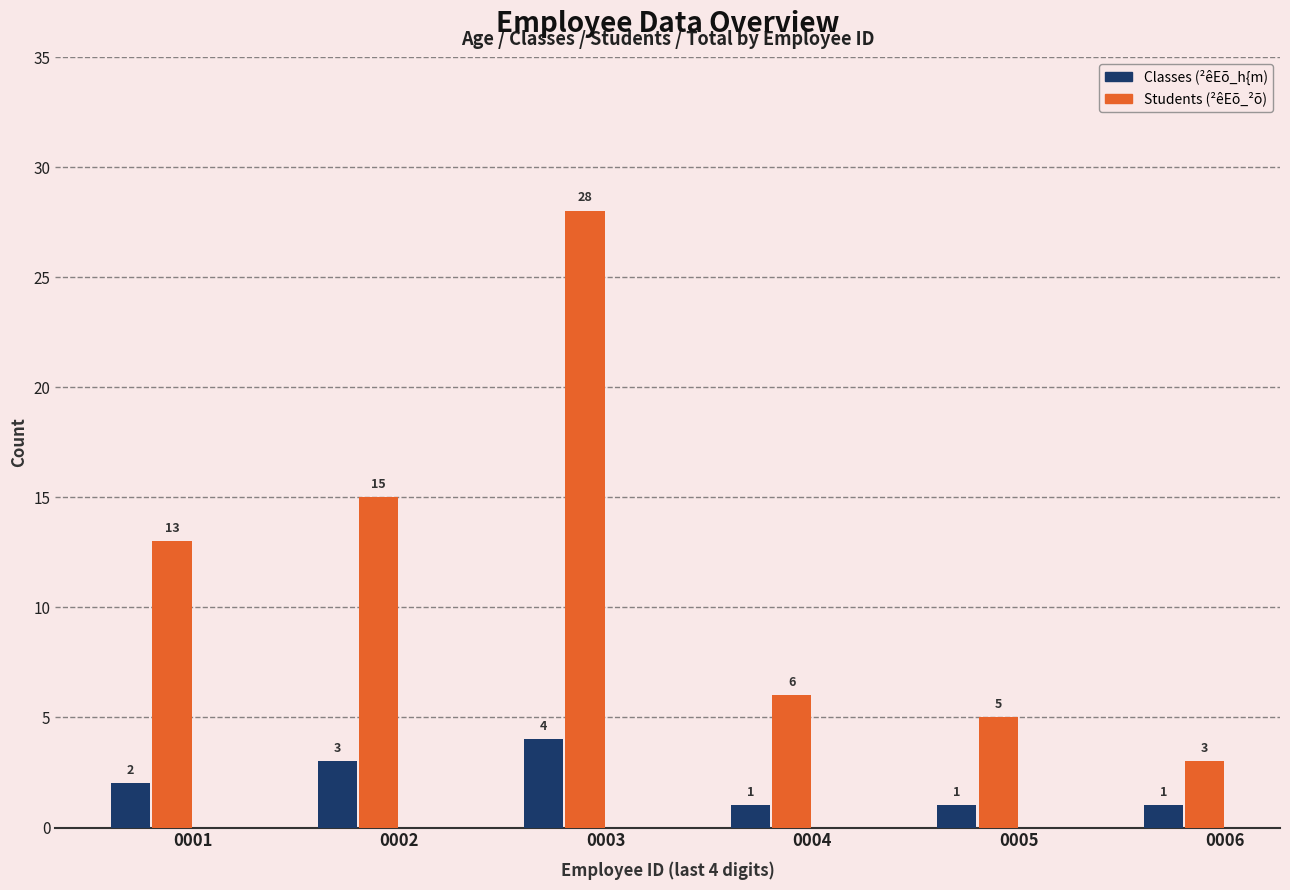

Which series has the largest total across all categories?

Students (²êEõ_²õ)